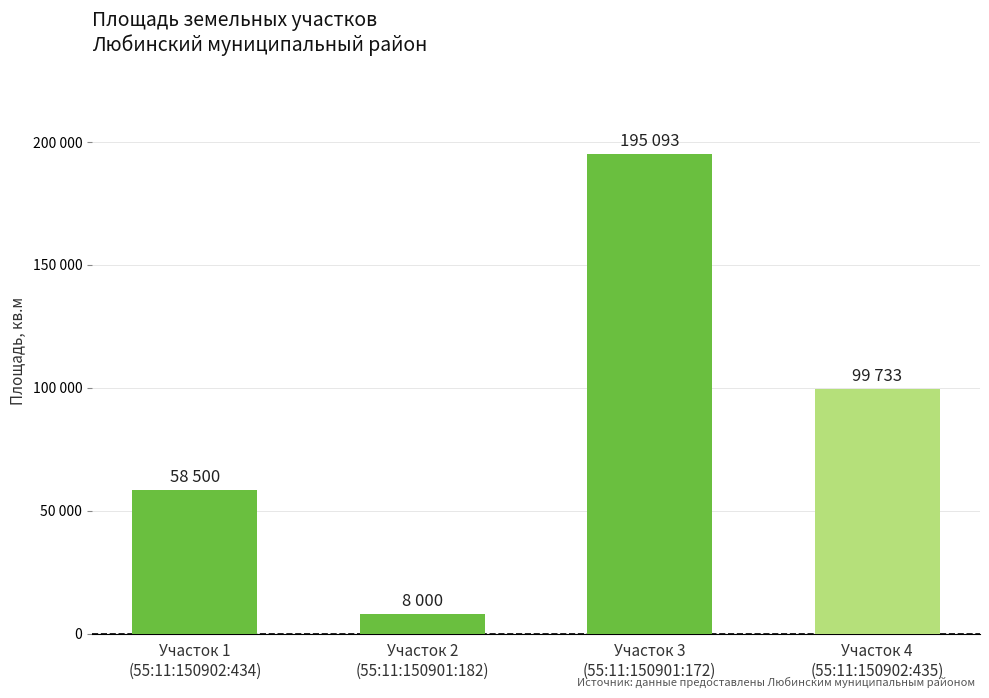

Rank the categories by value from lowest to highest.

Участок 2
(55:11:150901:182), Участок 1
(55:11:150902:434), Участок 4
(55:11:150902:435), Участок 3
(55:11:150901:172)